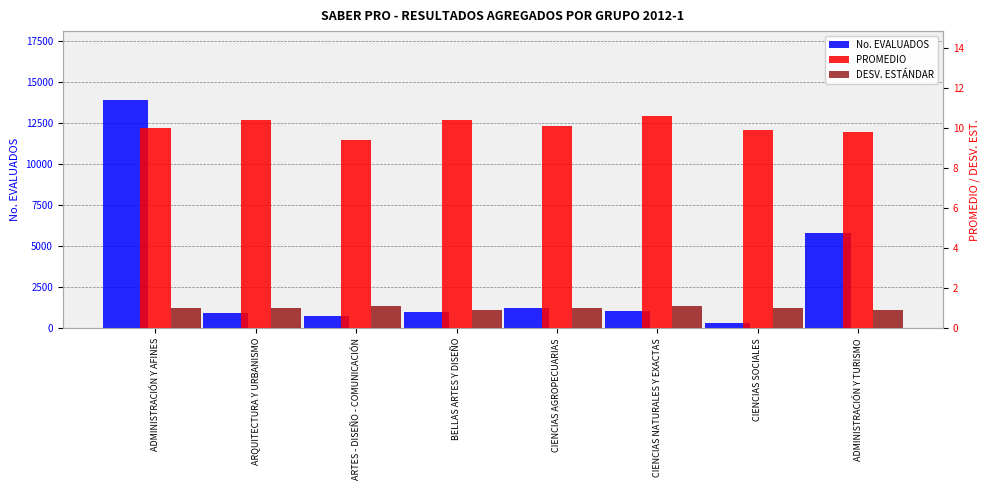

What is the value of the DESV. ESTÁNDAR bar at the 7th from the left?

1.0